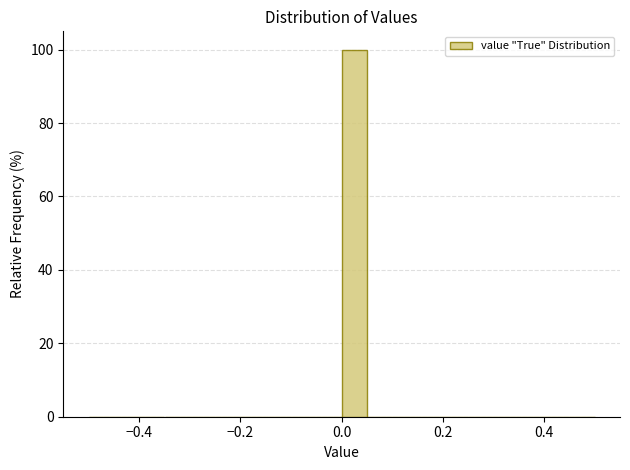

Around what value on the x-axis is the tallest bar? Give the approximate position of its centre, as read against the axis.

0.02